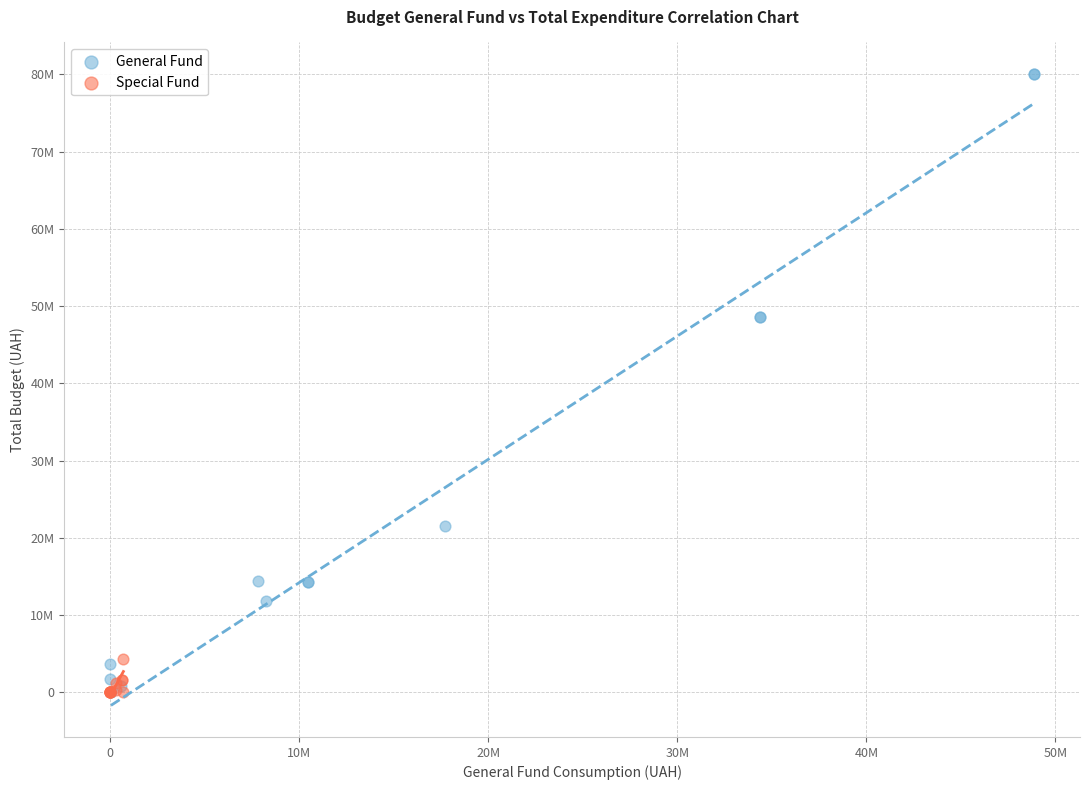

What are all the series names shown in the legend?

General Fund, Special Fund